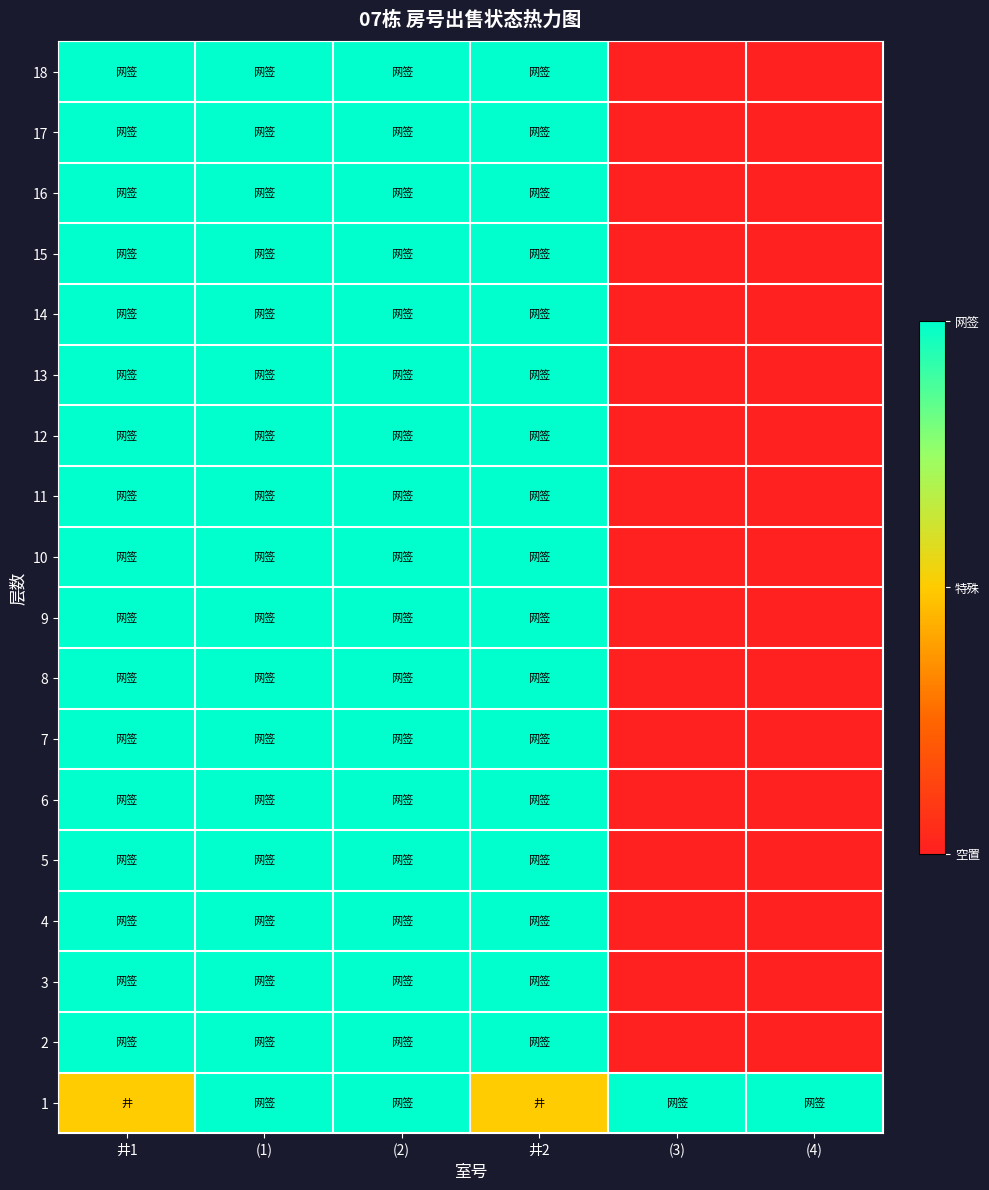

Reading left to right, list all the values displayed in this chart.

18: 井1=1.0	(1)=1.0	(2)=1.0	井2=1.0	(3)=0.0	(4)=0.0
17: 井1=1.0	(1)=1.0	(2)=1.0	井2=1.0	(3)=0.0	(4)=0.0
16: 井1=1.0	(1)=1.0	(2)=1.0	井2=1.0	(3)=0.0	(4)=0.0
15: 井1=1.0	(1)=1.0	(2)=1.0	井2=1.0	(3)=0.0	(4)=0.0
14: 井1=1.0	(1)=1.0	(2)=1.0	井2=1.0	(3)=0.0	(4)=0.0
13: 井1=1.0	(1)=1.0	(2)=1.0	井2=1.0	(3)=0.0	(4)=0.0
12: 井1=1.0	(1)=1.0	(2)=1.0	井2=1.0	(3)=0.0	(4)=0.0
11: 井1=1.0	(1)=1.0	(2)=1.0	井2=1.0	(3)=0.0	(4)=0.0
10: 井1=1.0	(1)=1.0	(2)=1.0	井2=1.0	(3)=0.0	(4)=0.0
9: 井1=1.0	(1)=1.0	(2)=1.0	井2=1.0	(3)=0.0	(4)=0.0
8: 井1=1.0	(1)=1.0	(2)=1.0	井2=1.0	(3)=0.0	(4)=0.0
7: 井1=1.0	(1)=1.0	(2)=1.0	井2=1.0	(3)=0.0	(4)=0.0
6: 井1=1.0	(1)=1.0	(2)=1.0	井2=1.0	(3)=0.0	(4)=0.0
5: 井1=1.0	(1)=1.0	(2)=1.0	井2=1.0	(3)=0.0	(4)=0.0
4: 井1=1.0	(1)=1.0	(2)=1.0	井2=1.0	(3)=0.0	(4)=0.0
3: 井1=1.0	(1)=1.0	(2)=1.0	井2=1.0	(3)=0.0	(4)=0.0
2: 井1=1.0	(1)=1.0	(2)=1.0	井2=1.0	(3)=0.0	(4)=0.0
1: 井1=0.5	(1)=1.0	(2)=1.0	井2=0.5	(3)=1.0	(4)=1.0